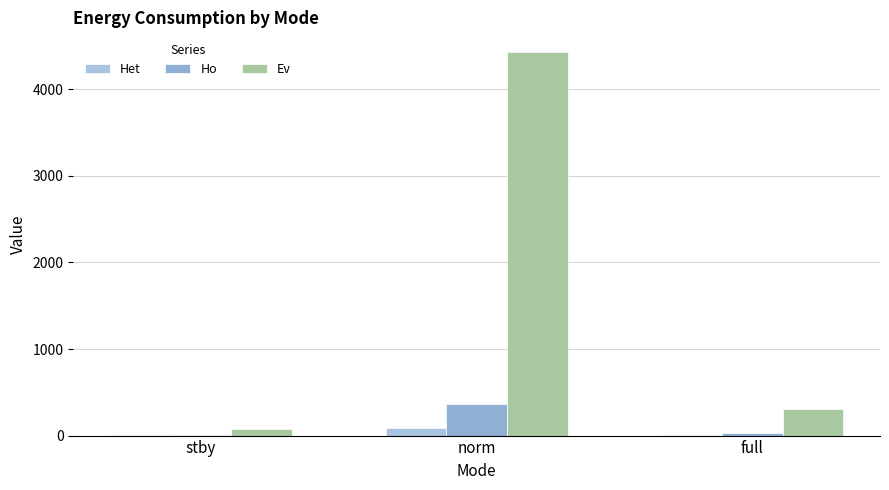

What are all the series names shown in the legend?

Het, Ho, Ev